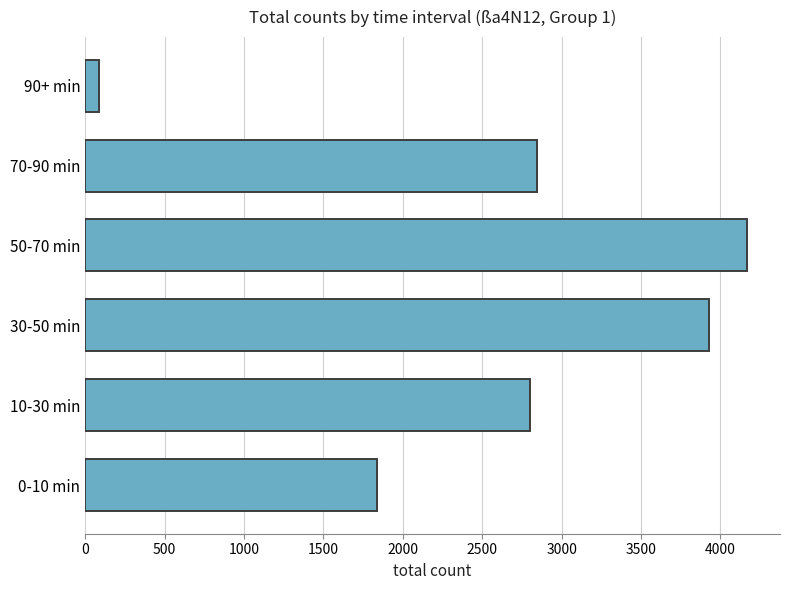

At which category does the chart reach its minimum across all series?

90+ min